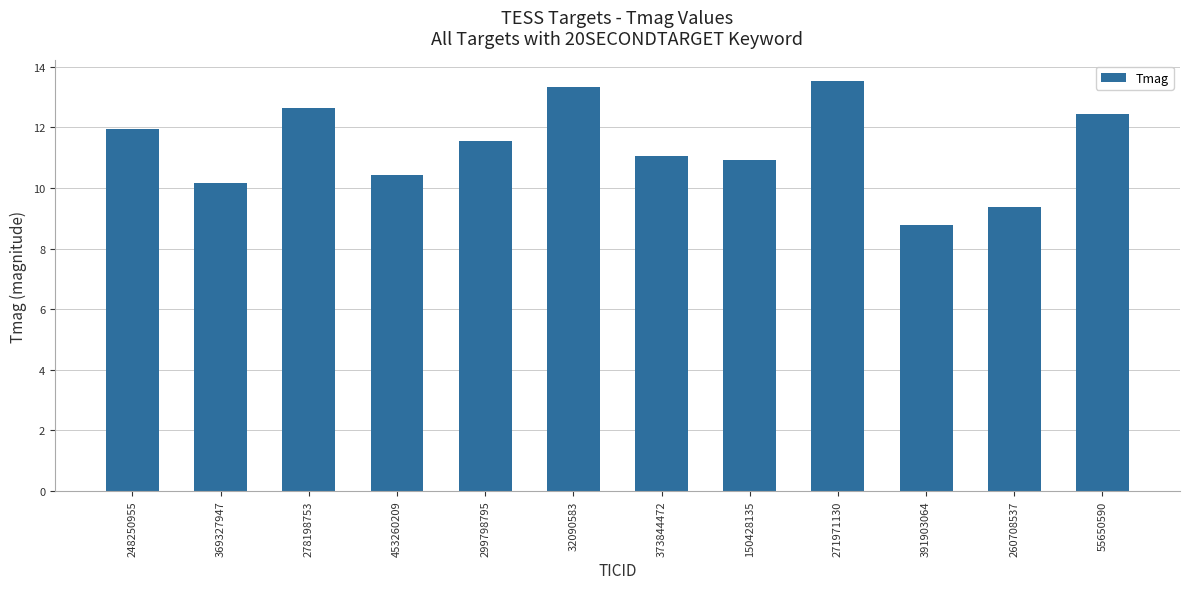

Reading left to right, list all the values displayed in this chart.

11.9	10.2	12.6	10.4	11.6	13.3	11.1	10.9	13.5	8.8	9.4	12.4